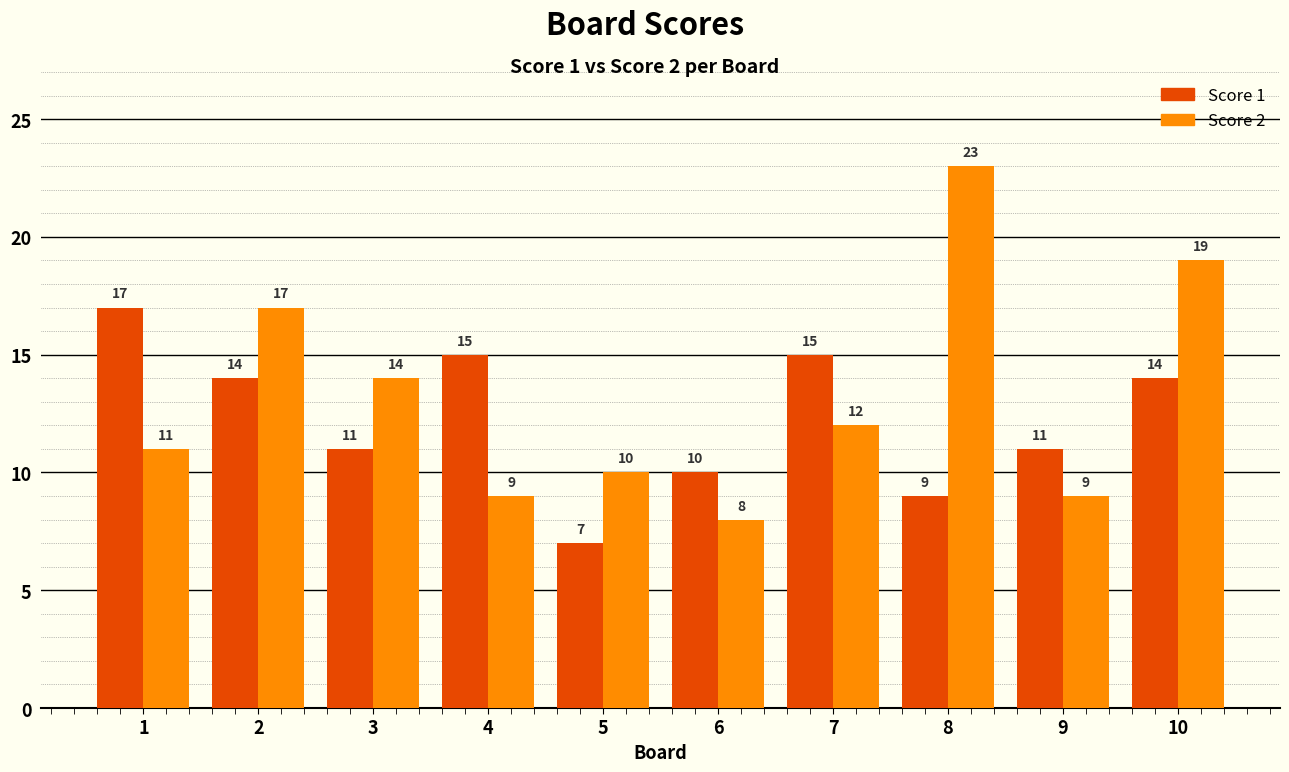

Reading left to right, what are all the values shown in this chart?

Score 1: 17	14	11	15	7	10	15	9	11	14
Score 2: 11	17	14	9	10	8	12	23	9	19